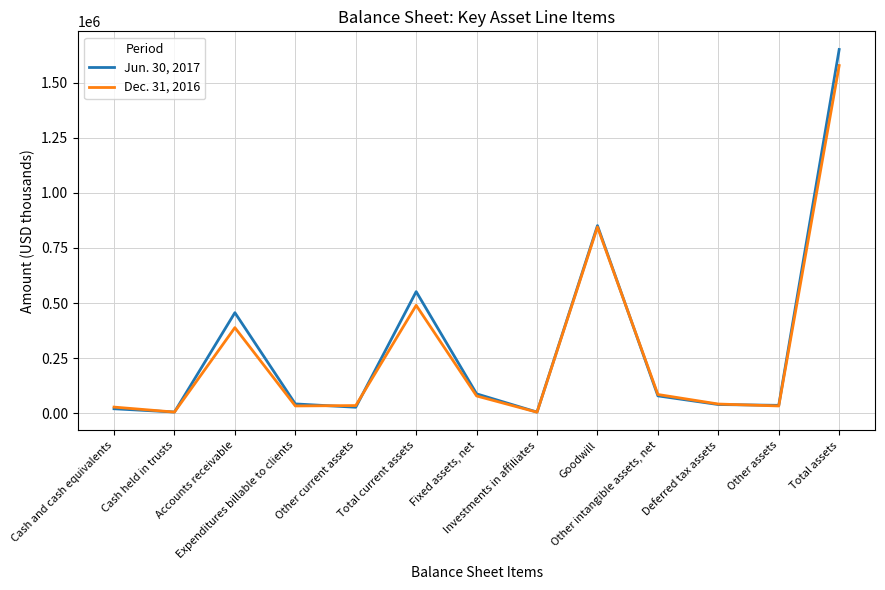

Rank the series by their average value, from highest to lowest.

Jun. 30, 2017, Dec. 31, 2016